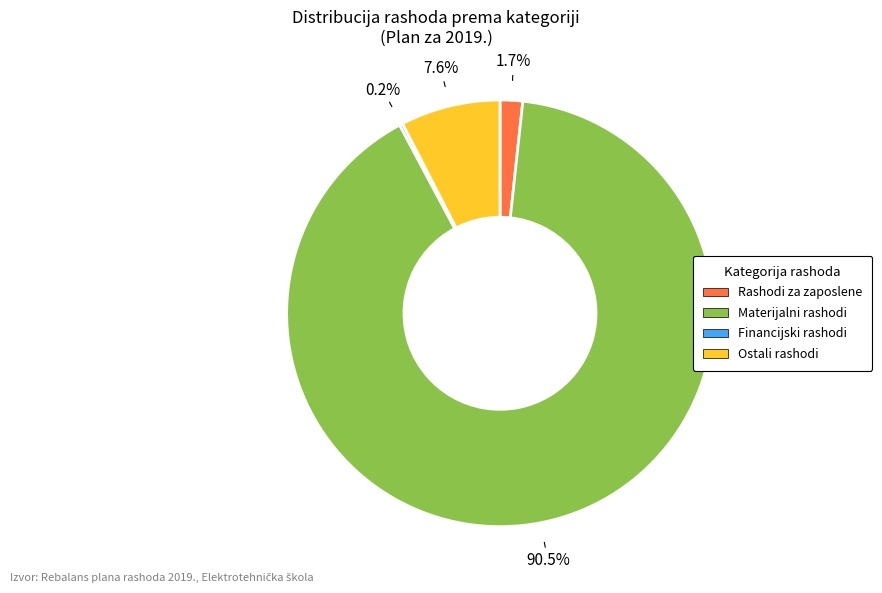

Combined, what portion of the pie is Materijalni rashodi and Rashodi za zaposlene?

92.2%